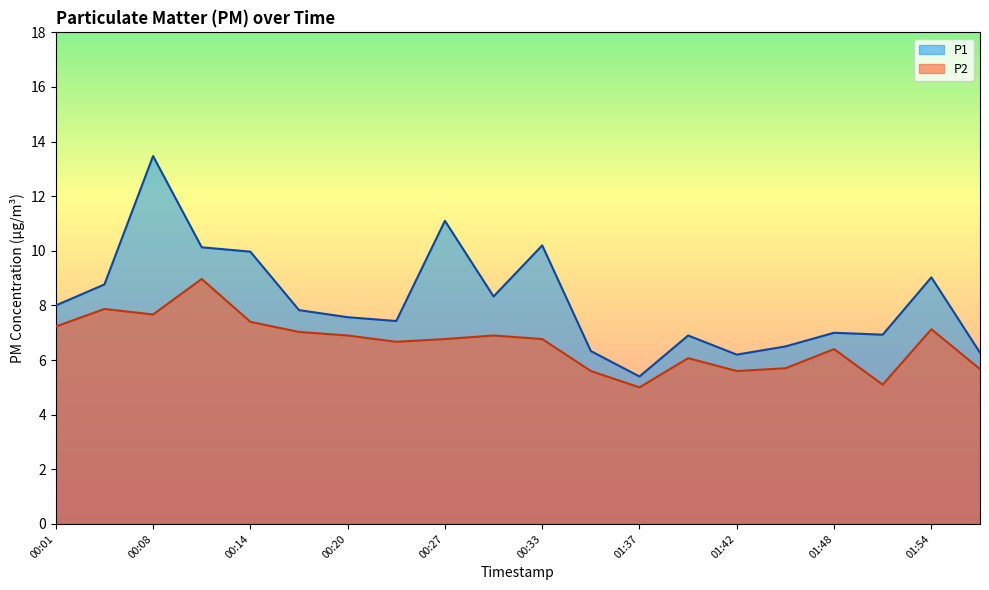

What is the label of the 5th point from the left?

00:14